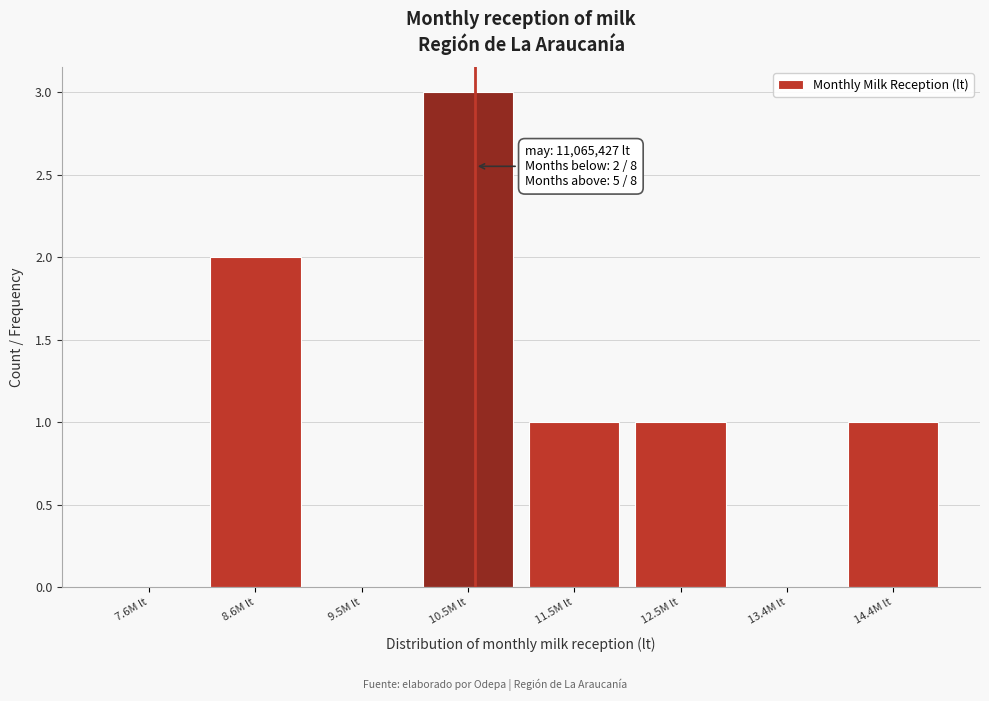

Reading right to left, transcribe all the data shown in this chart.

14.4M lt=1	13.4M lt=0	12.5M lt=1	11.5M lt=1	10.5M lt=3	9.5M lt=0	8.6M lt=2	7.6M lt=0